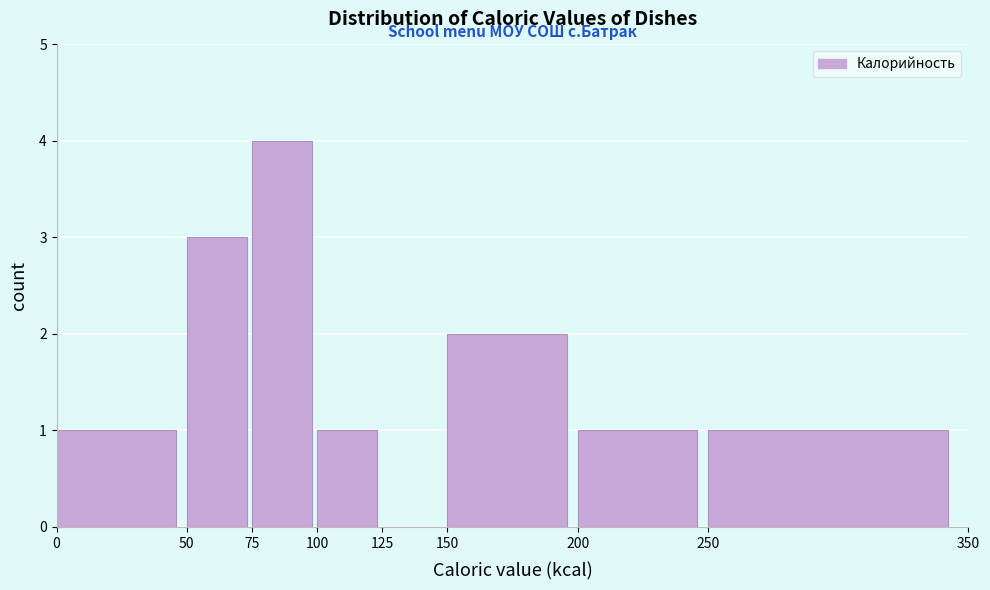

What is the height of the bar covering 250 to 350 on the x-axis? The values are not printed on the chart, so give them approximately, as read against the axis.

1